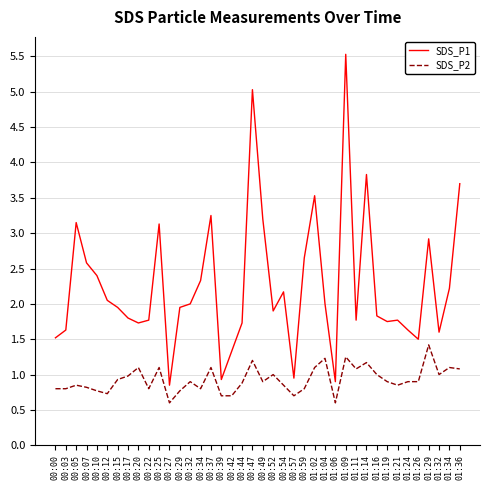

True or false: SDS_P2 and SDS_P1 cross at least once.

False